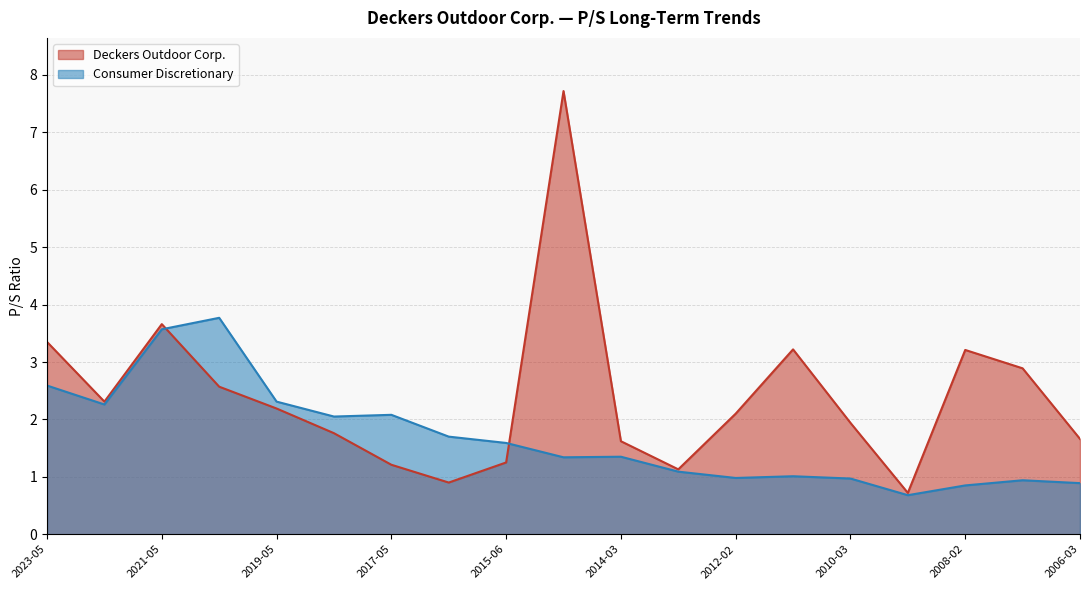

At which label is Deckers Outdoor Corp. closest to 4?

2021-05